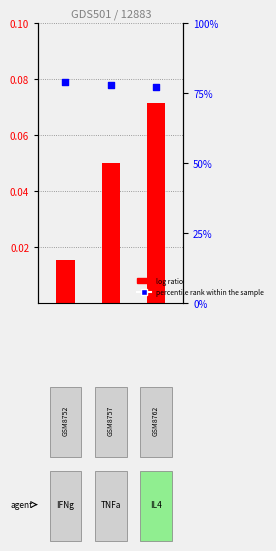

Which series has the widest spread of Y values?

log ratio